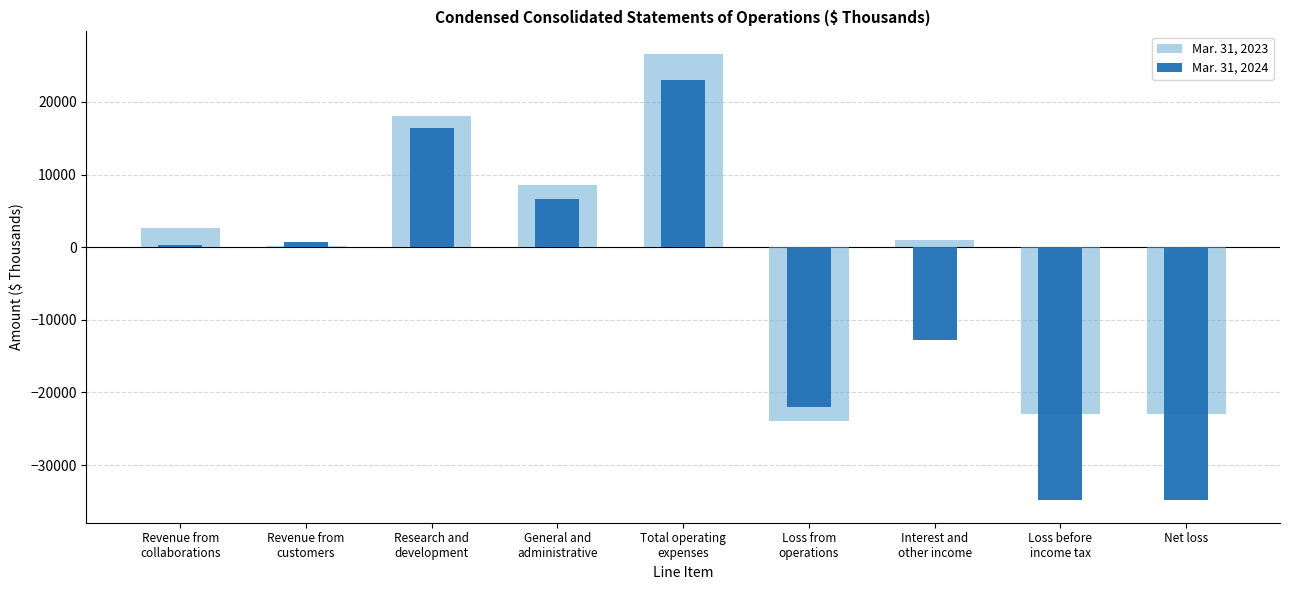

Where does the Mar. 31, 2024 series first go above 292?

Revenue from
customers